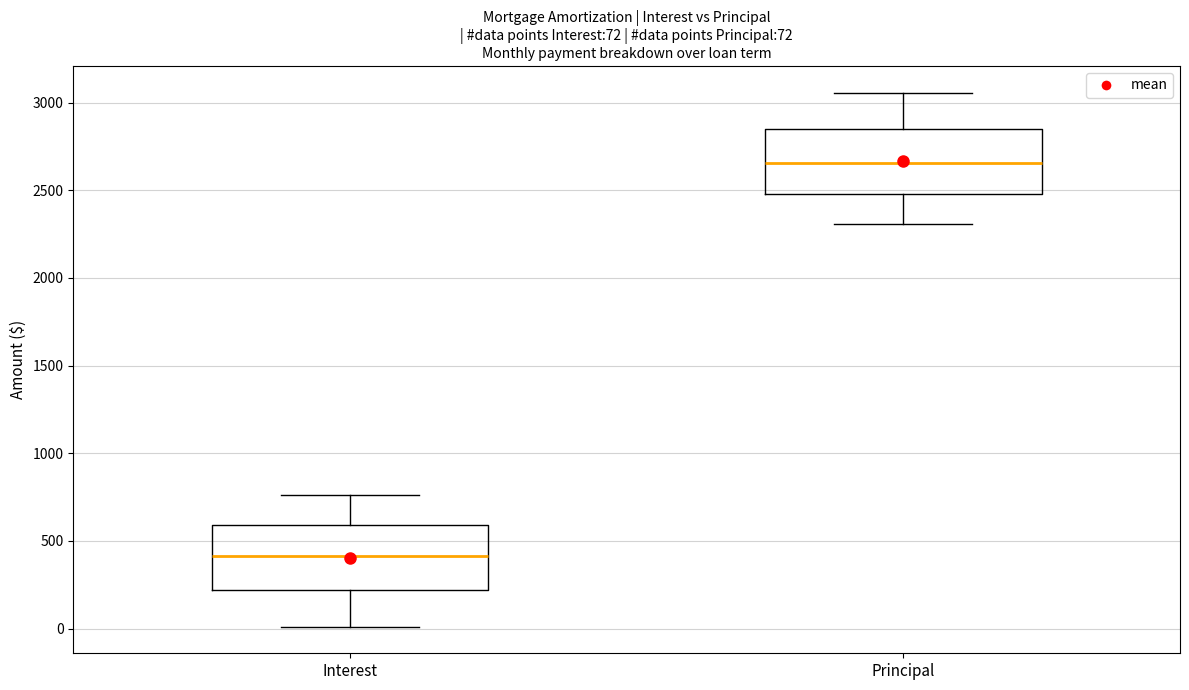

Which box's median line is the highest?

Principal